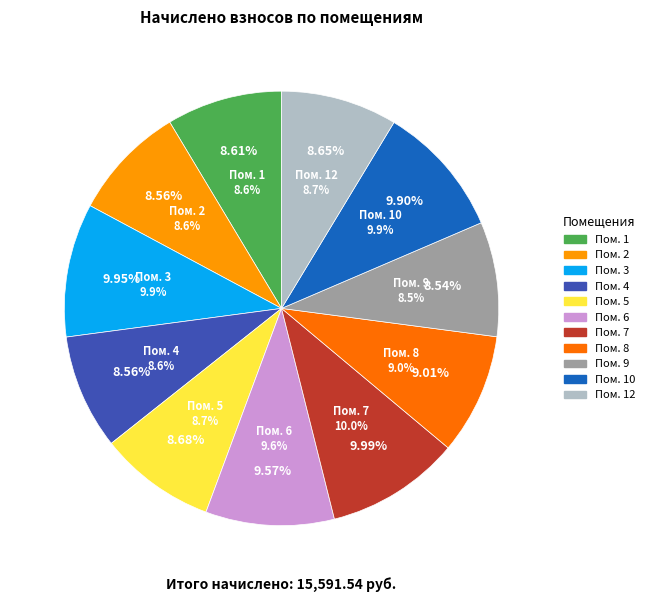

What is the change in value from 1 to 5?

+11.0